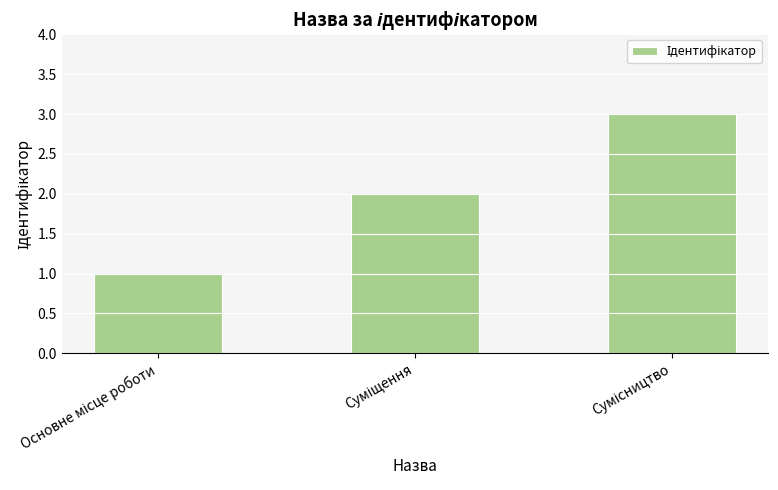

What is the maximum value shown in the chart?

3